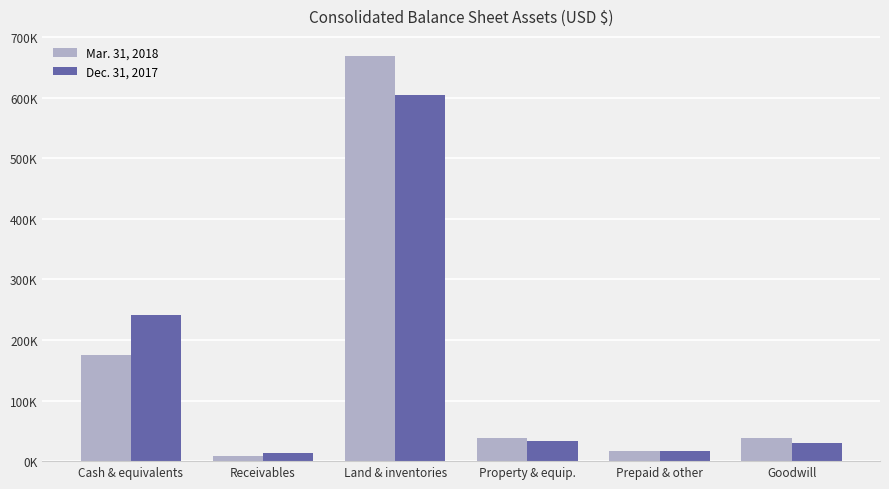

What is the difference between the maximum and minimum values in the Mar. 31, 2018 series?

660730